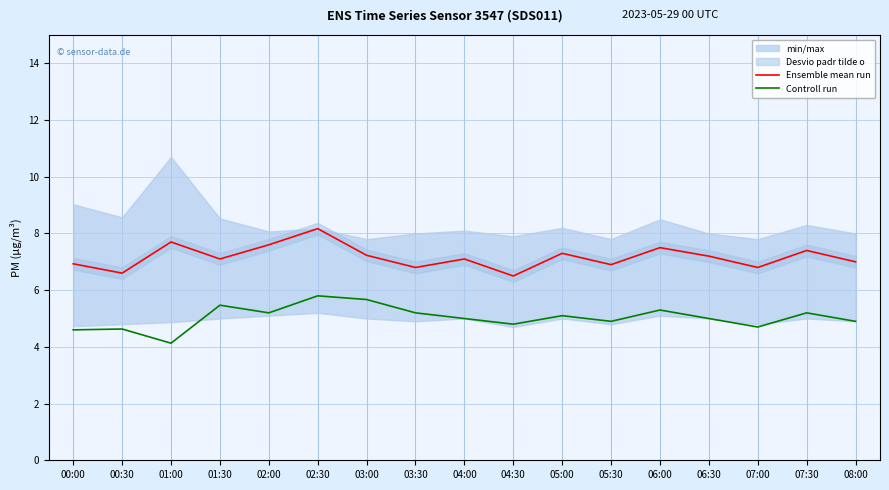

True or false: Controll run and Ensemble mean run intersect in this chart.

False